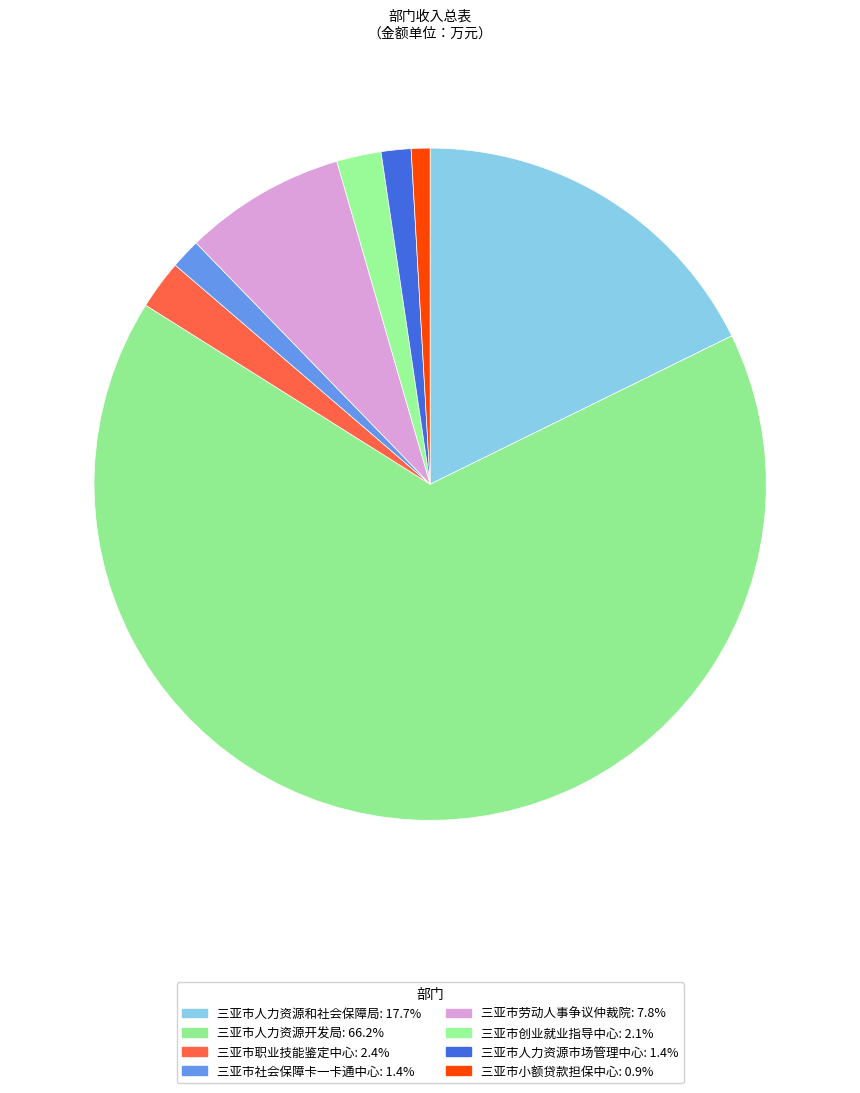

Which slice is the largest?

三亚市人力资源开发局